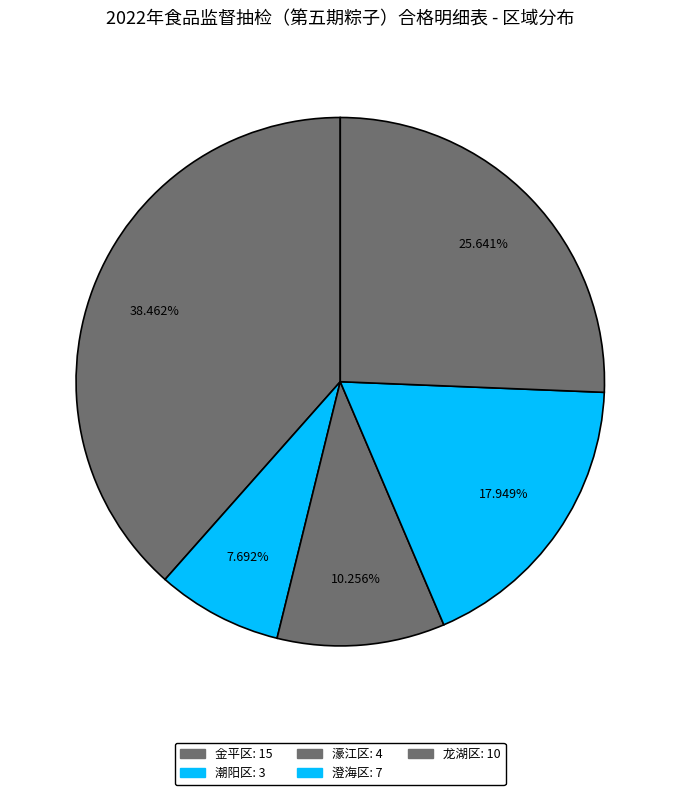

To the nearest percent, what is the combined percentage of 龙湖区 and 潮阳区?

33%